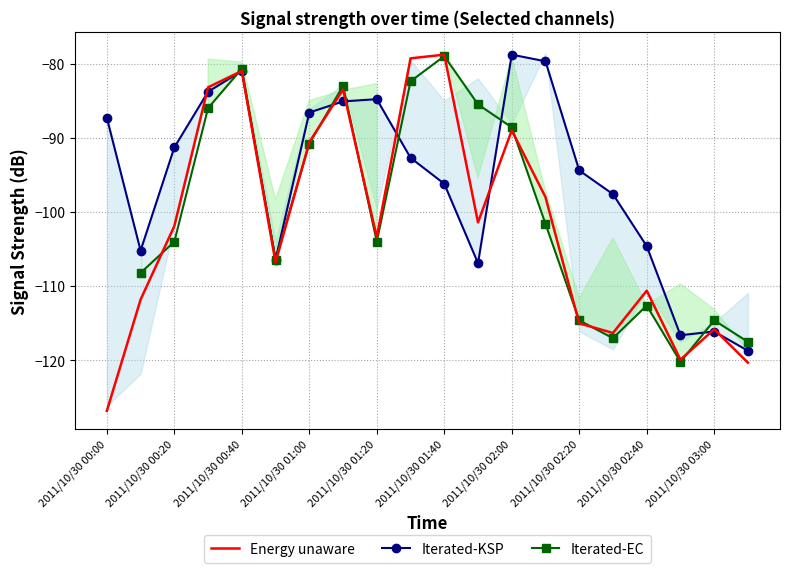

Does the chart have visible grid lines?

Yes